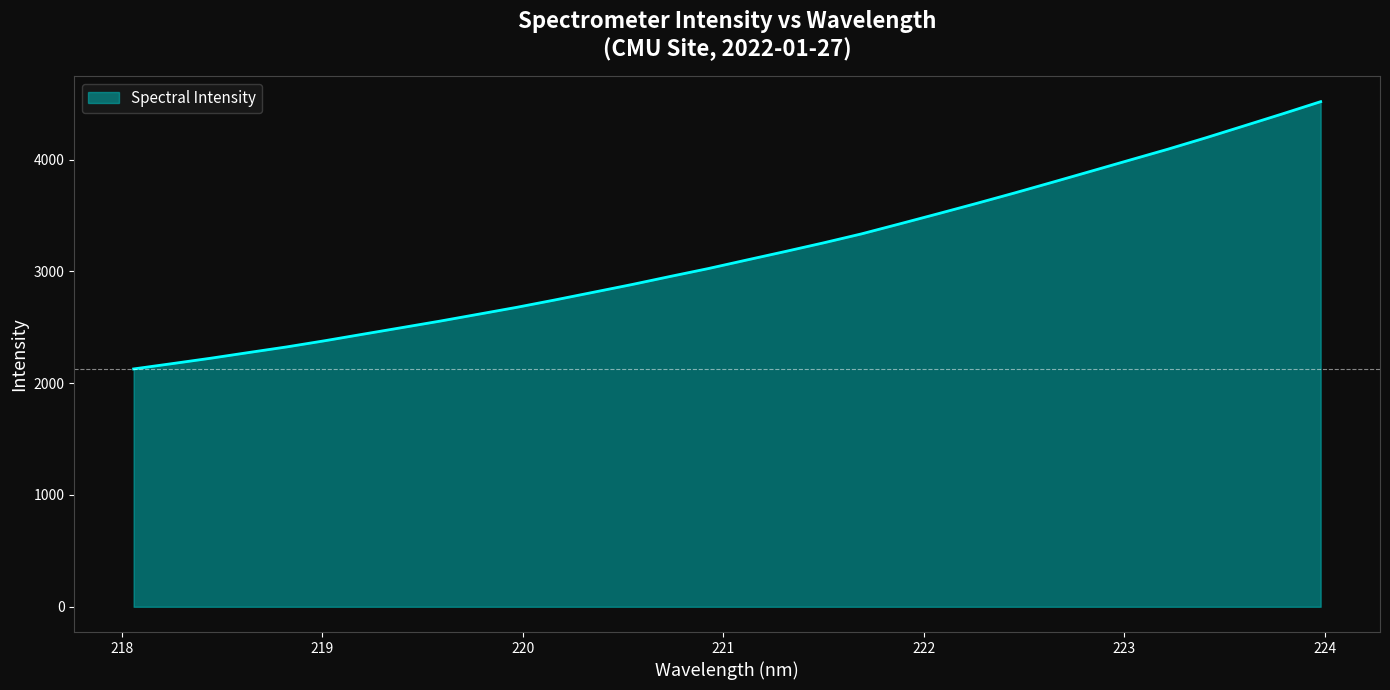

How many lines are shown in the chart?

1